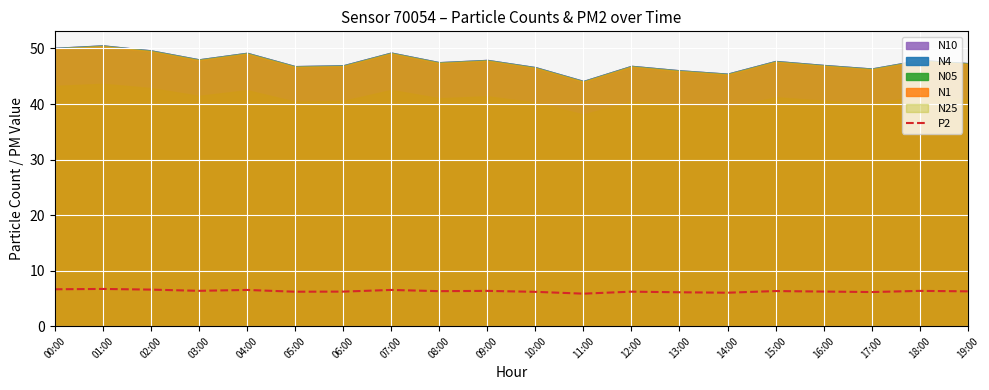

Which category has the highest value across all series?

01:00